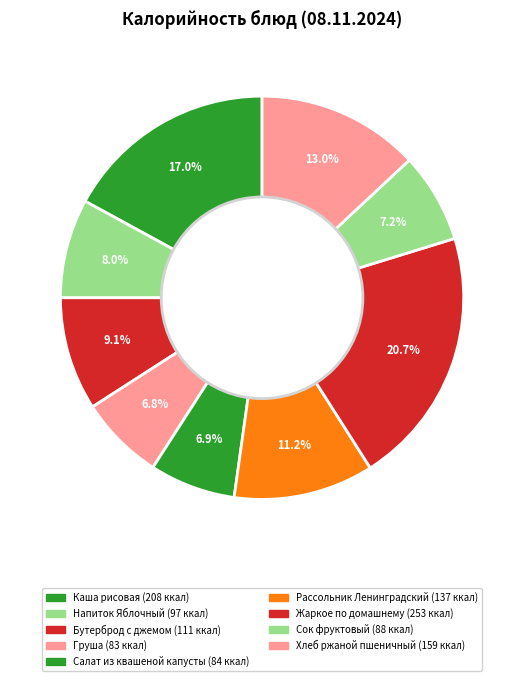

What percentage is the Напиток Яблочный slice, to the nearest percent?

8%